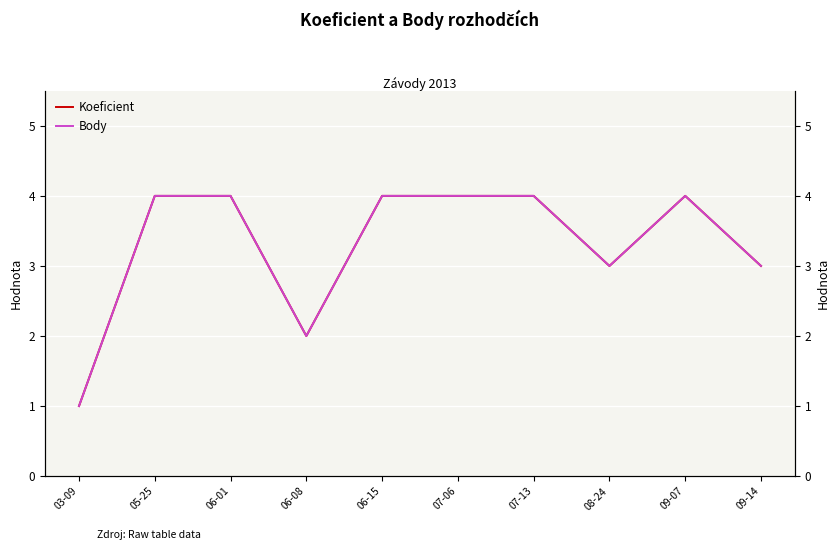

What position from the right is 09-07?

2